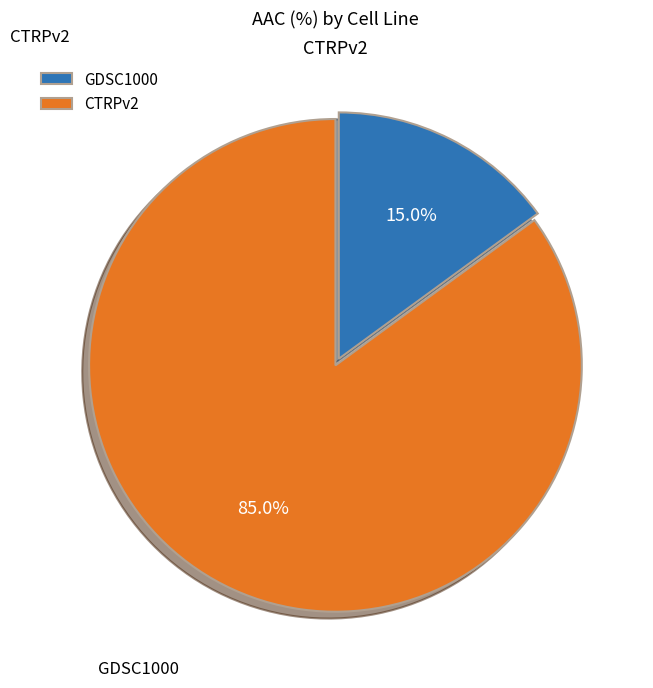

Is it true that CTRPv2 is 91% of the pie?

False